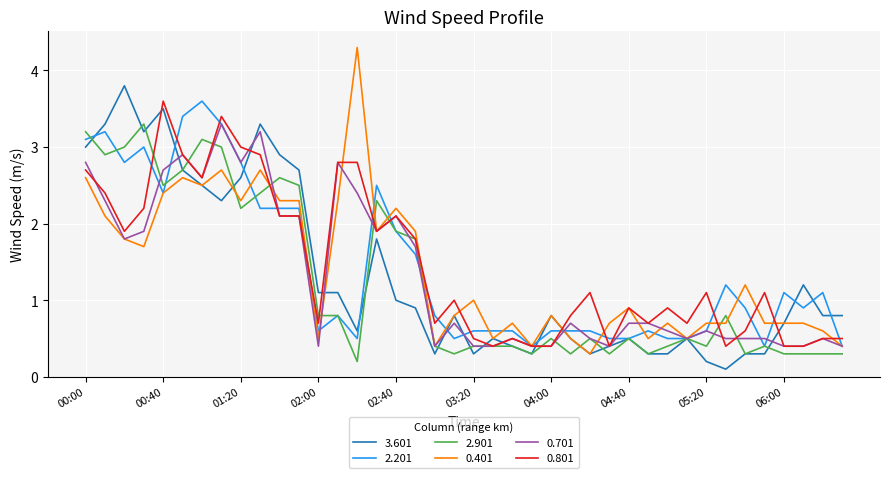

Which series has the largest range (max minus min)?

0.401